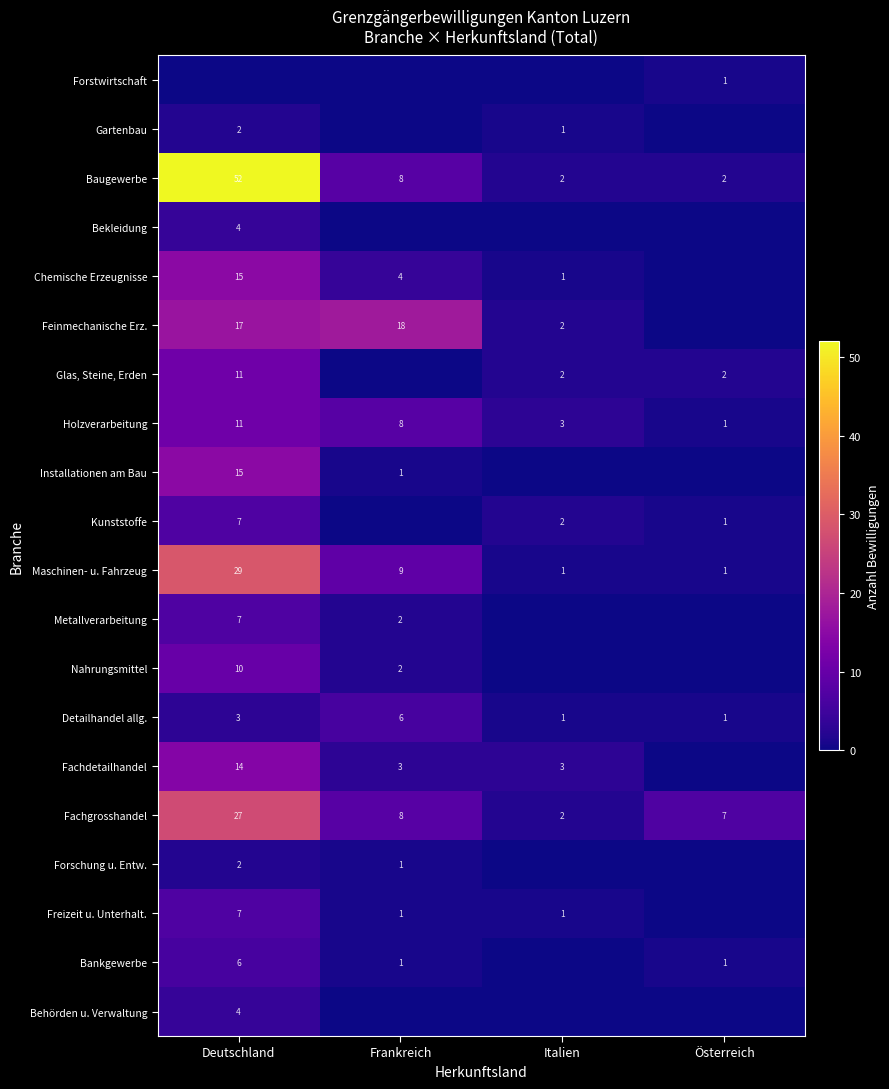

What is the difference between the Fachgrosshandel values at Deutschland and Italien?

25